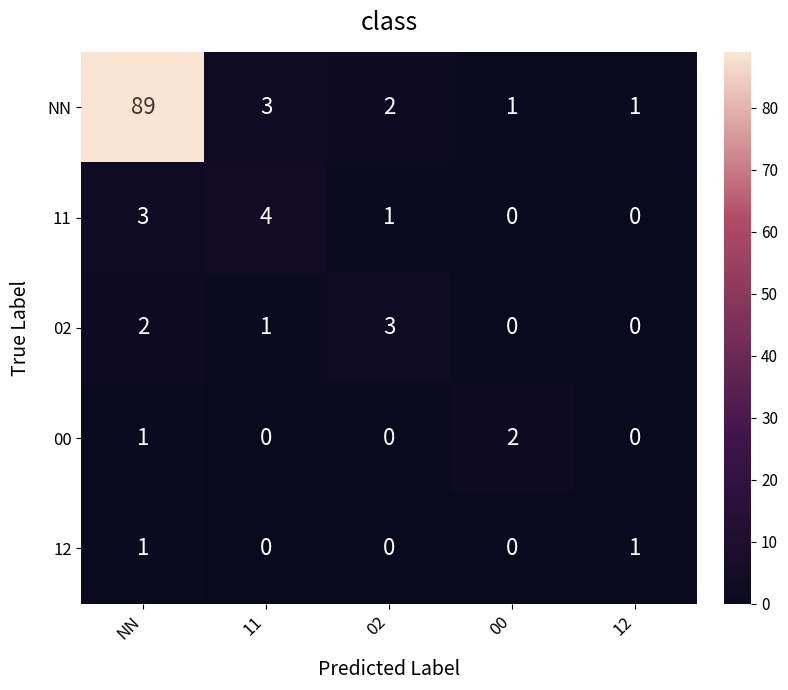

Rank the series by their maximum value, from lowest to highest.

12, 00, 02, 11, NN